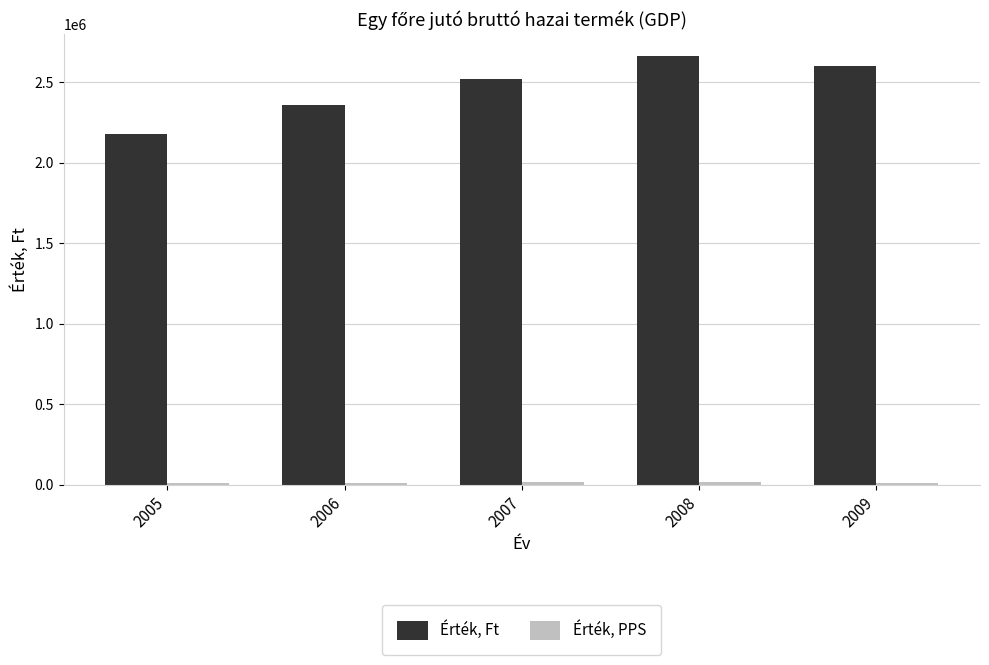

Which series has the largest total across all categories?

Érték, Ft